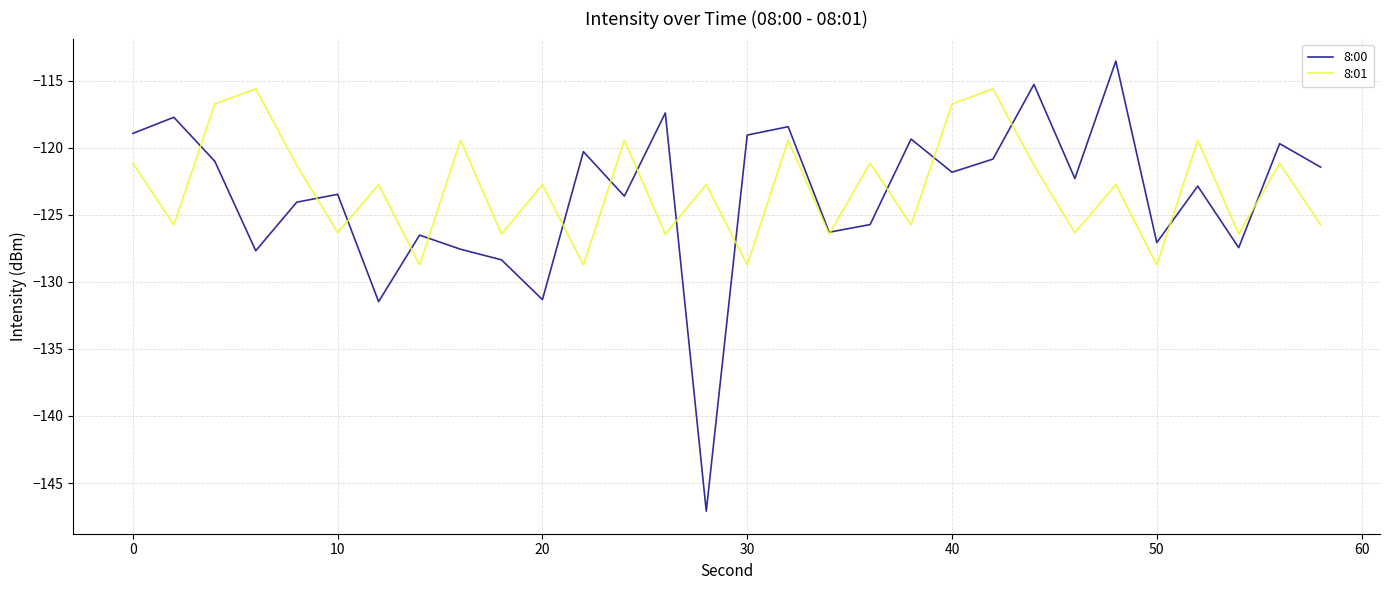

What is the average value of the 8:01 series?

-123.0